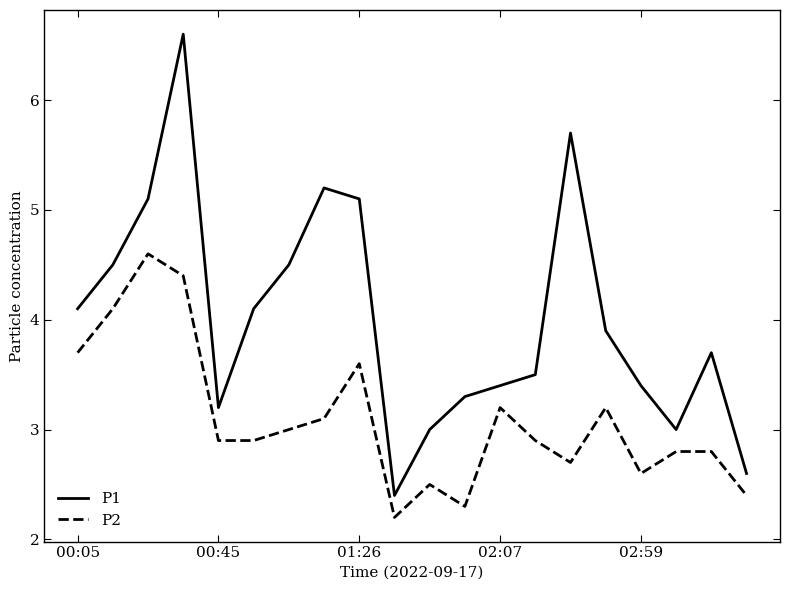

In P1, how many points are higher than both neighbors (excluding endpoints)?

4